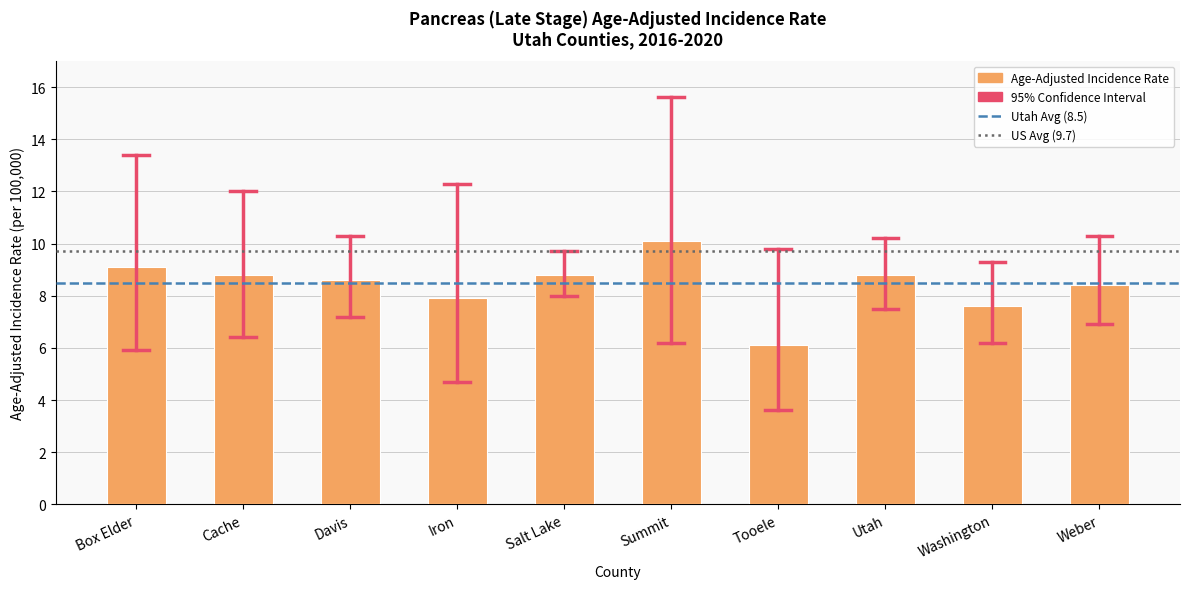

The chart shows a value of 8.4 at Weber. True or false?

True